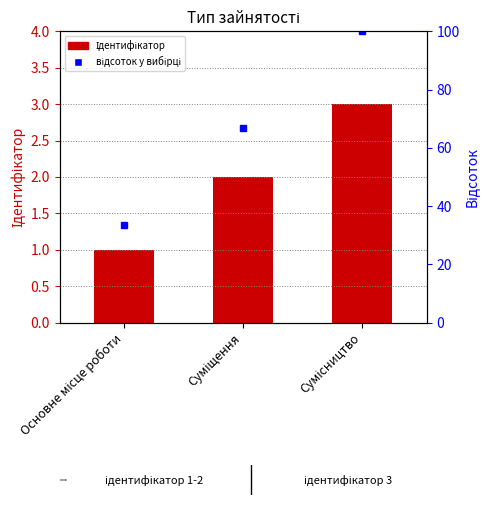

The value of Ідентифікатор at Основне місце роботи is 1. True or false?

True